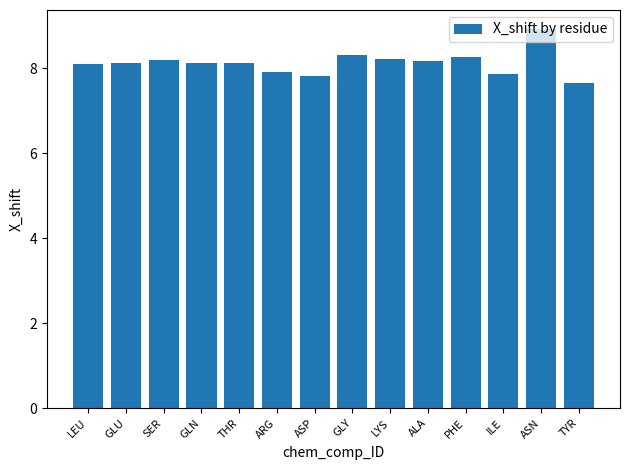

Which label corresponds to the largest value in the chart?

ASN